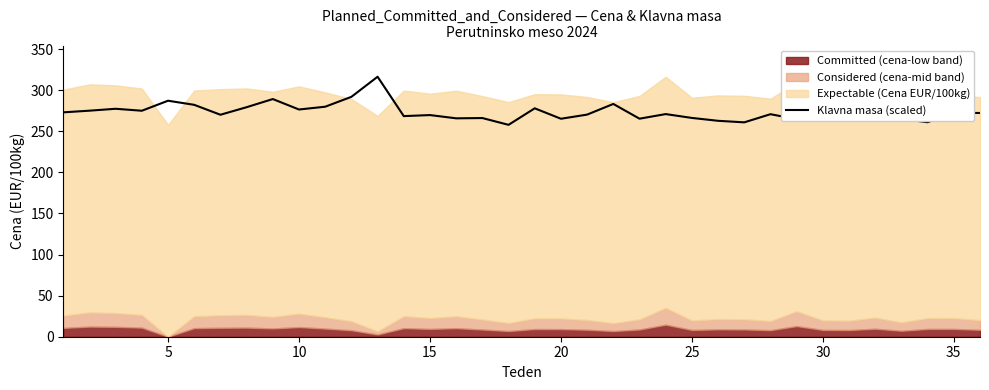

Reading left to right, transcribe all the data shown in this chart.

273.0	275.1	277.4	275.0	287.2	282.2	270.1	279.3	289.2	276.5	279.9	291.9	316.4	268.4	269.7	265.8	266.1	257.8	277.9	265.2	270.3	283.3	265.3	270.9	266.2	262.7	260.9	270.8	264.7	272.4	263.9	263.4	265.0	261.0	272.5	272.3